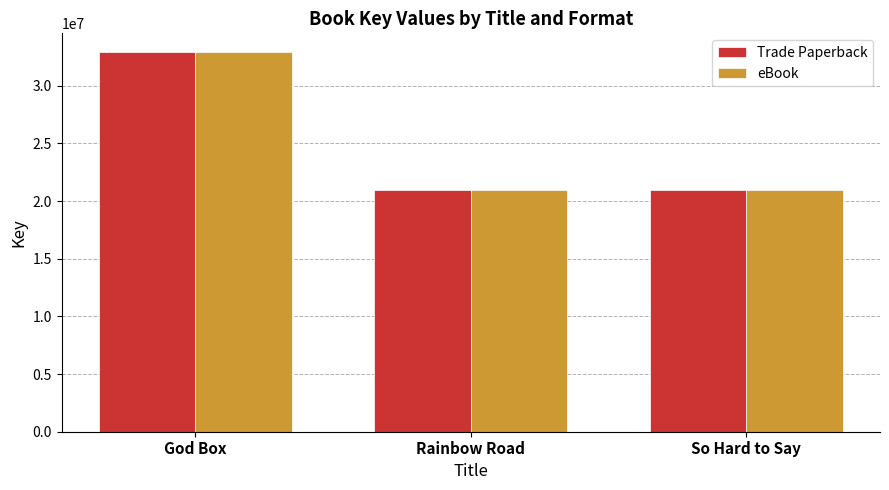

What is the average value of the Trade Paperback series?

24923840